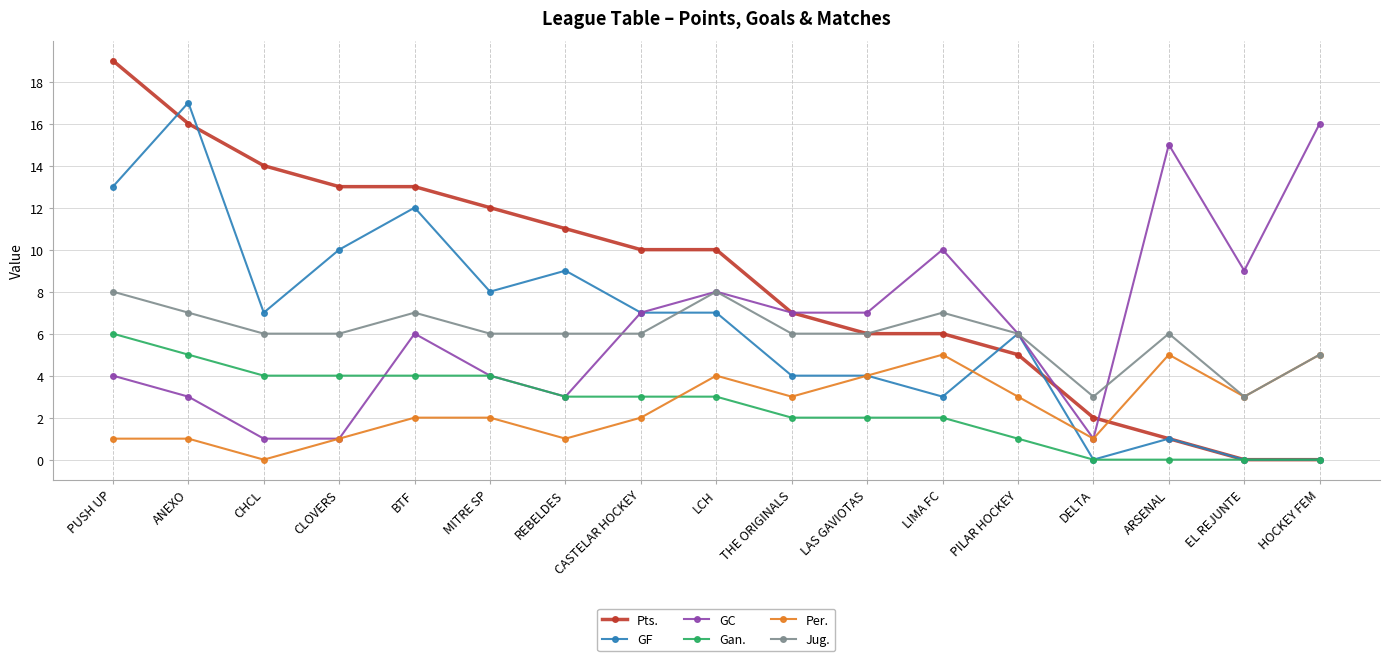

Count the number of categories in the chart.

17